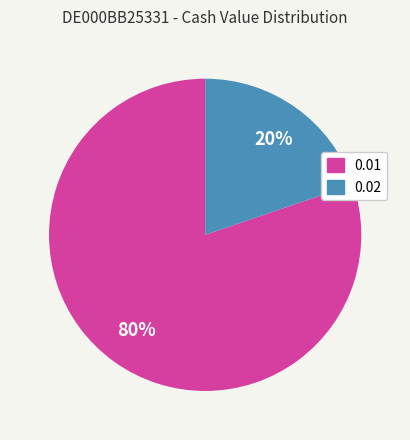

Which slice is the largest?

0.01